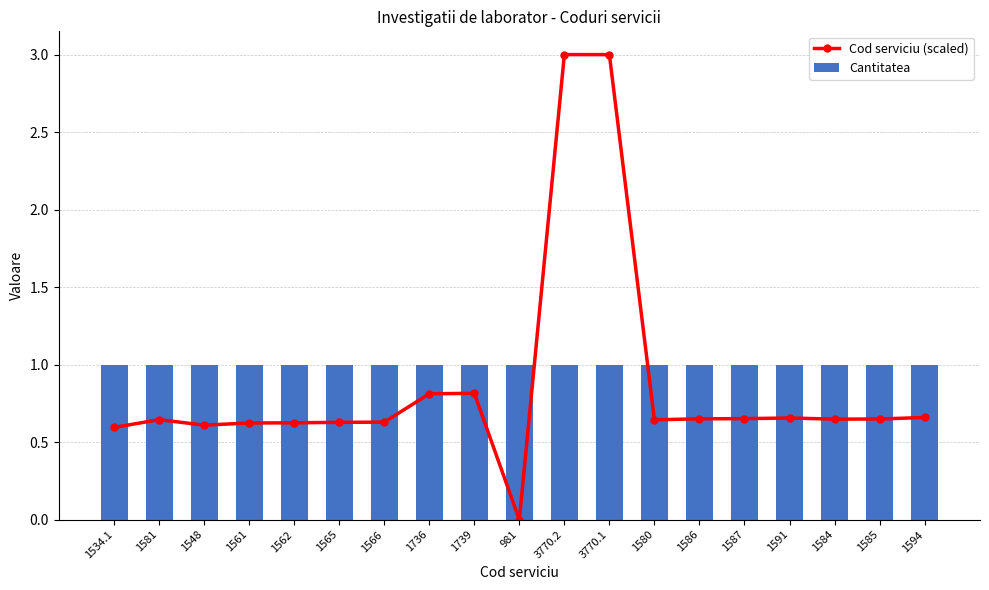

Reading left to right, what are all the values shown in this chart?

Cod serviciu (scaled): 0.6	0.6	0.6	0.6	0.6	0.6	0.6	0.8	0.8	0.0	3.0	3.0	0.6	0.7	0.7	0.7	0.6	0.6	0.7
Cantitatea: 1.0	1.0	1.0	1.0	1.0	1.0	1.0	1.0	1.0	1.0	1.0	1.0	1.0	1.0	1.0	1.0	1.0	1.0	1.0